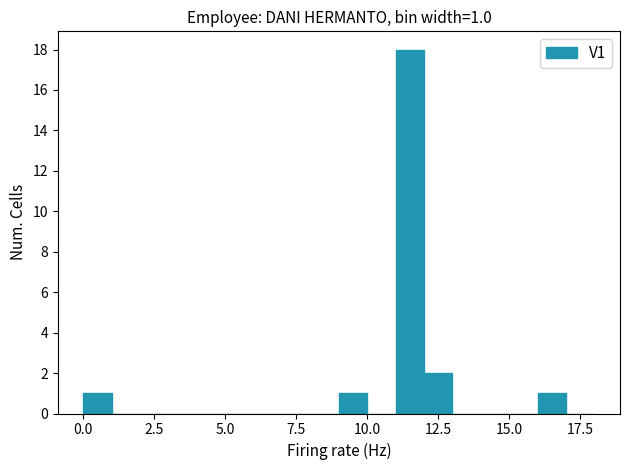

Read against the x-axis, roughly where is the centre of the tallest bar?

11.5